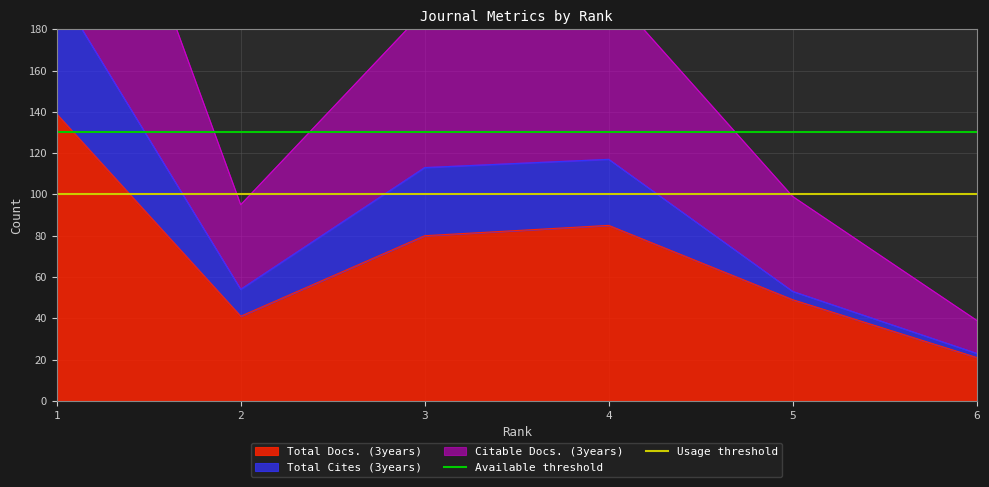

What is the minimum value for Total Docs. (3years)?

21